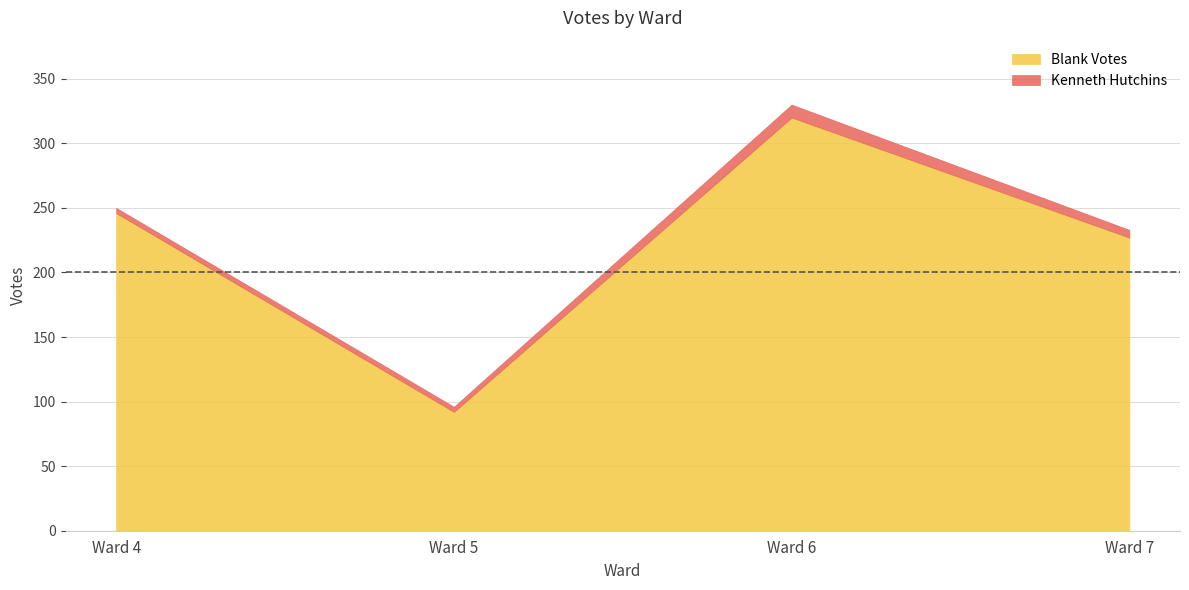

Read the Kenneth Hutchins value at Ward 5.

4